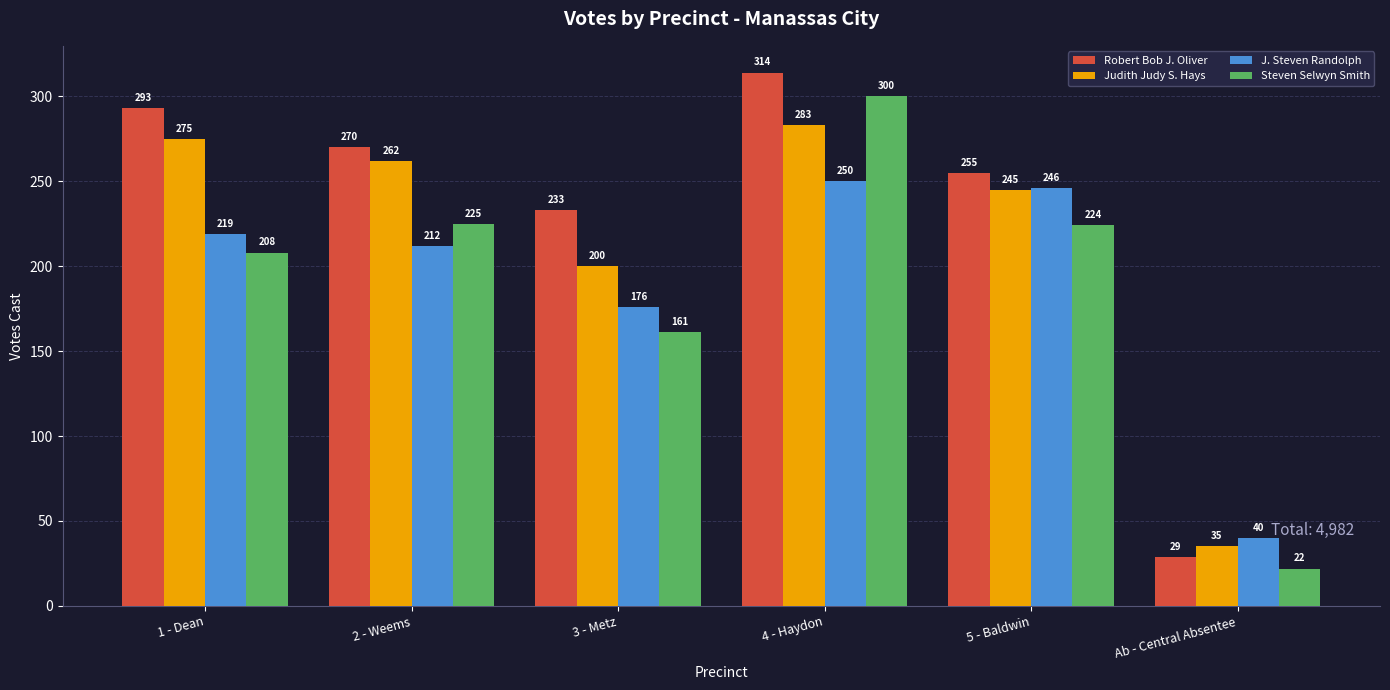

How many distinct data groups are displayed?

4